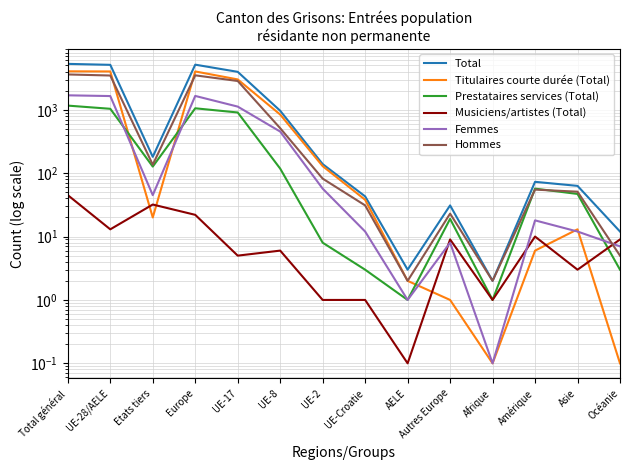

What is the average value of the Total series?

1502.4